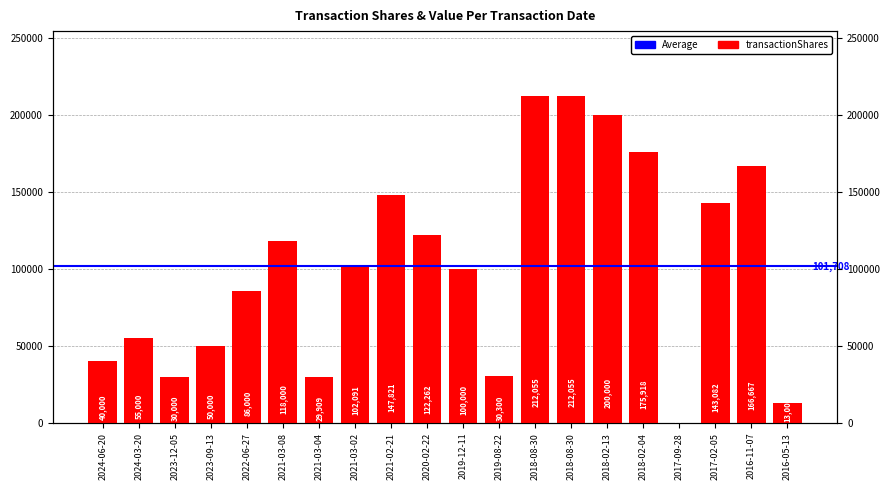

Which has a higher value, 2018-02-04 or 2023-09-13?

2018-02-04